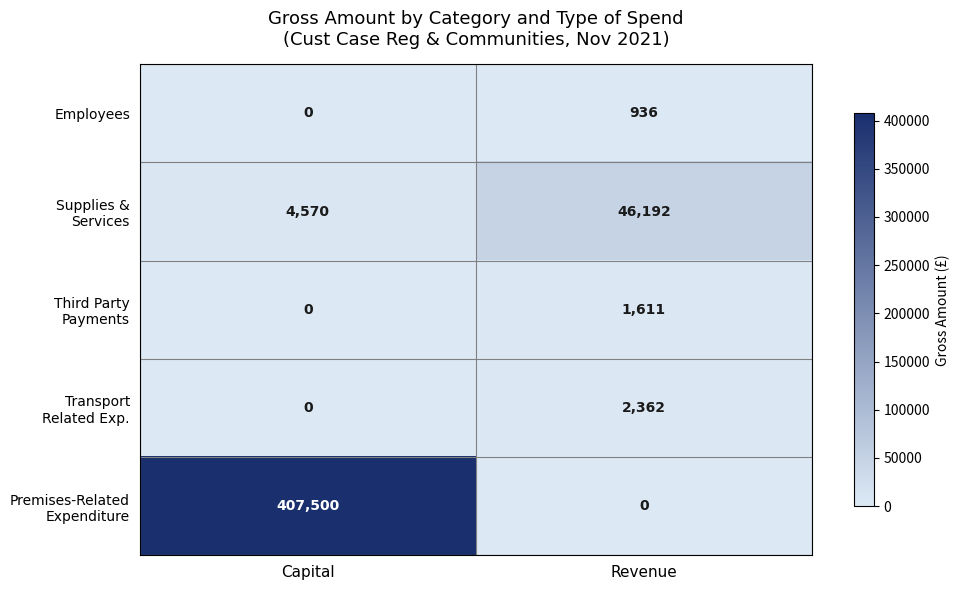

What is the average value of the Employees series?

468